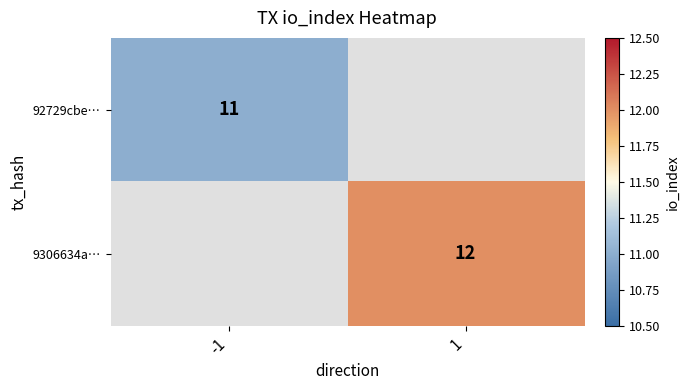

True or false: 9306634a… has a value of 12 at 1.

True